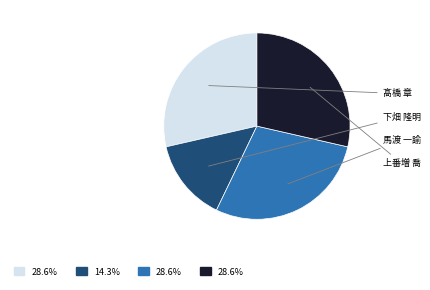

What percentage is the 上番増 喬 slice, to the nearest percent?

29%